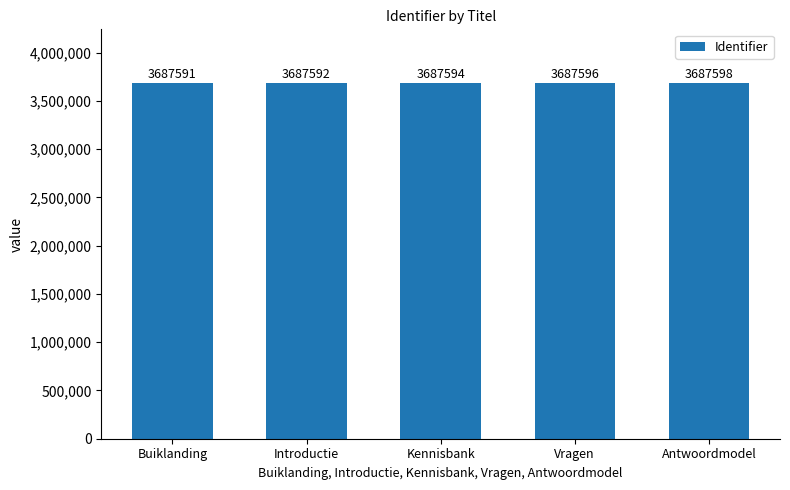

Is it true that the value at Buiklanding is 3687591?

True